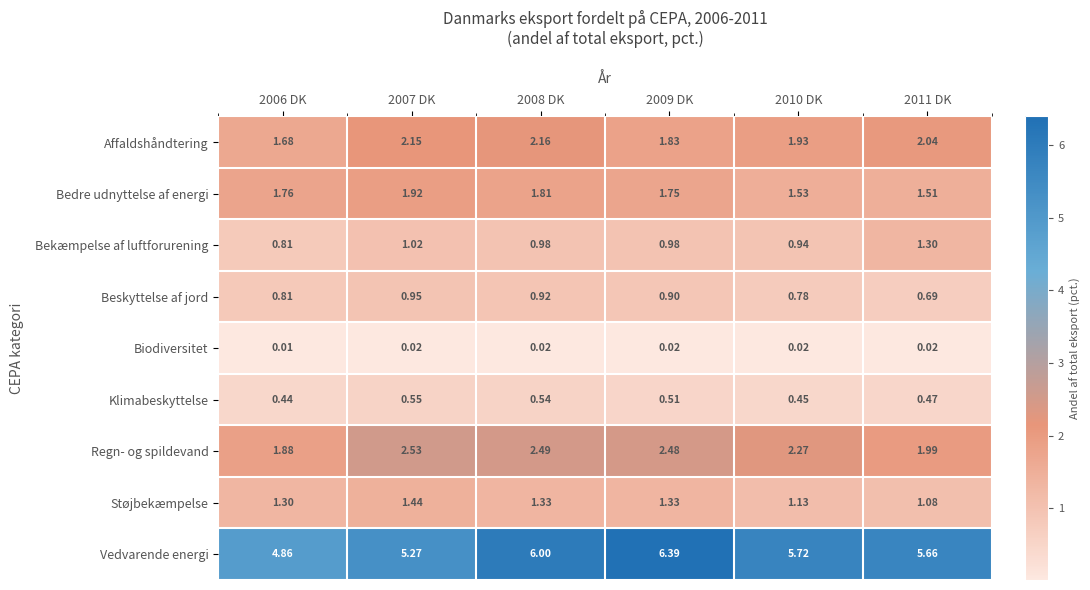

At 2009 DK, list the series in order from largest to smallest.

Vedvarende energi, Regn- og spildevand, Affaldshåndtering, Bedre udnyttelse af energi, Støjbekæmpelse, Bekæmpelse af luftforurening, Beskyttelse af jord, Klimabeskyttelse, Biodiversitet